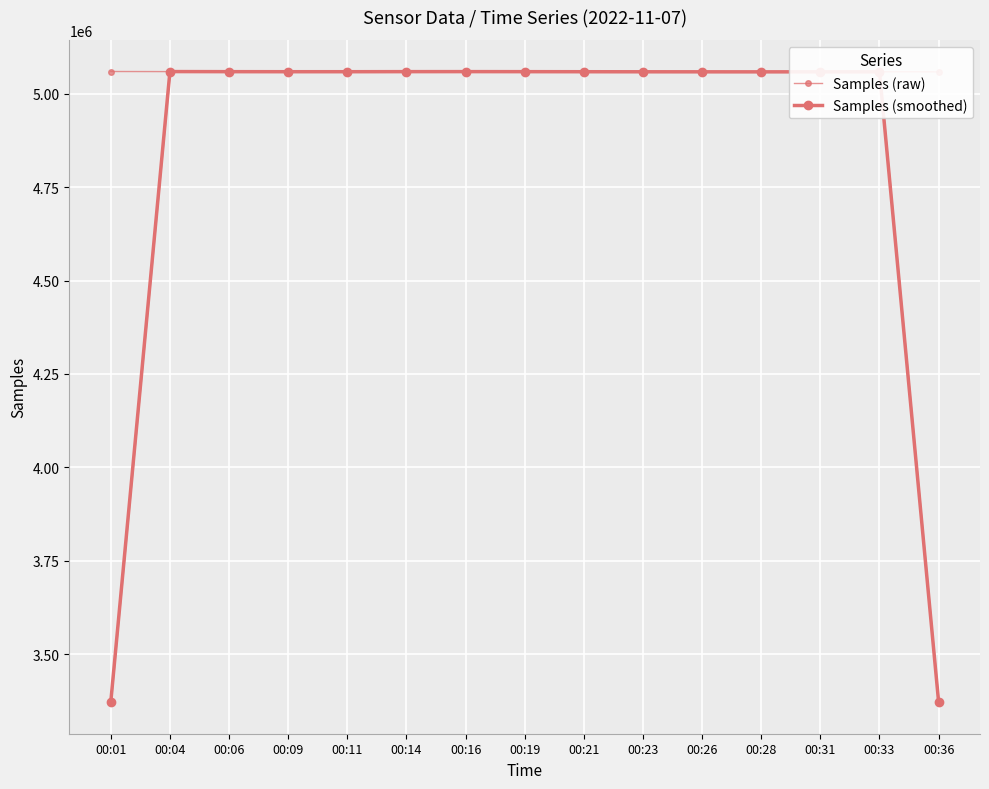

What is the difference between the maximum and second lowest values in the Samples (raw) series?

927.0